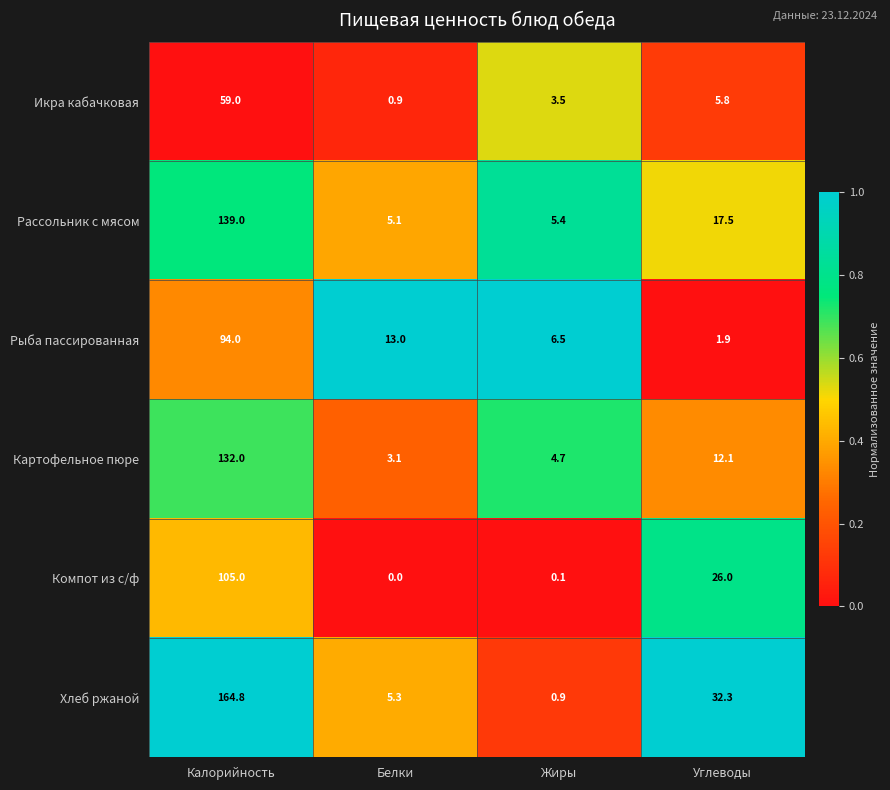

Where is Рассольник с мясом nearest to the value 72?

Углеводы